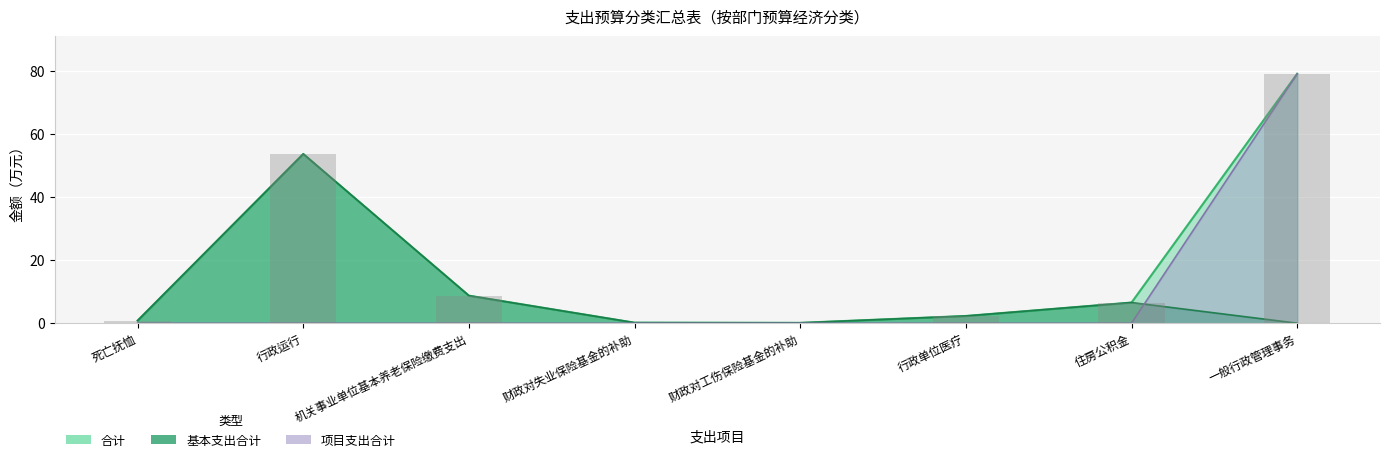

What is the label of the 2nd bar from the left?

行政运行